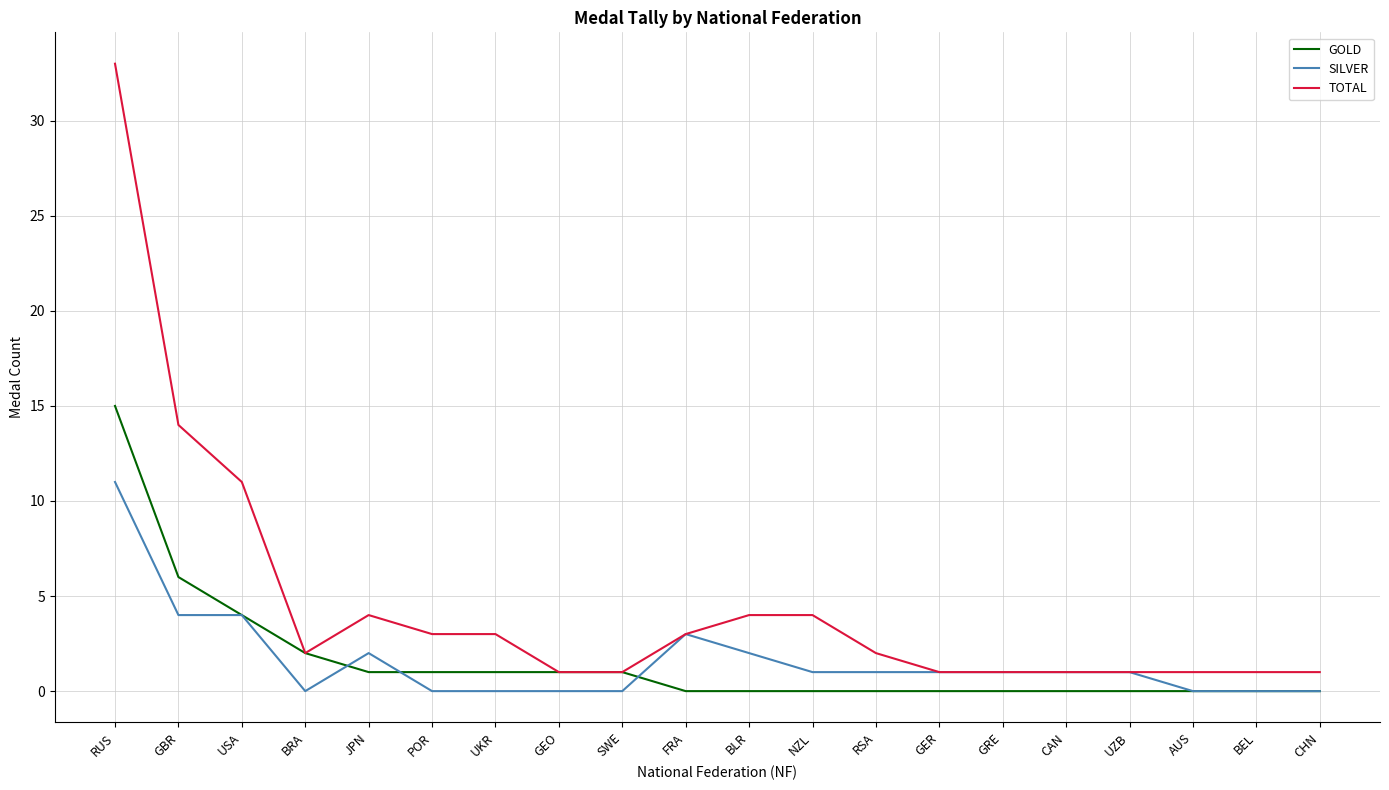

Is the value of GOLD at JPN greater than the value of SILVER at CHN?

Yes